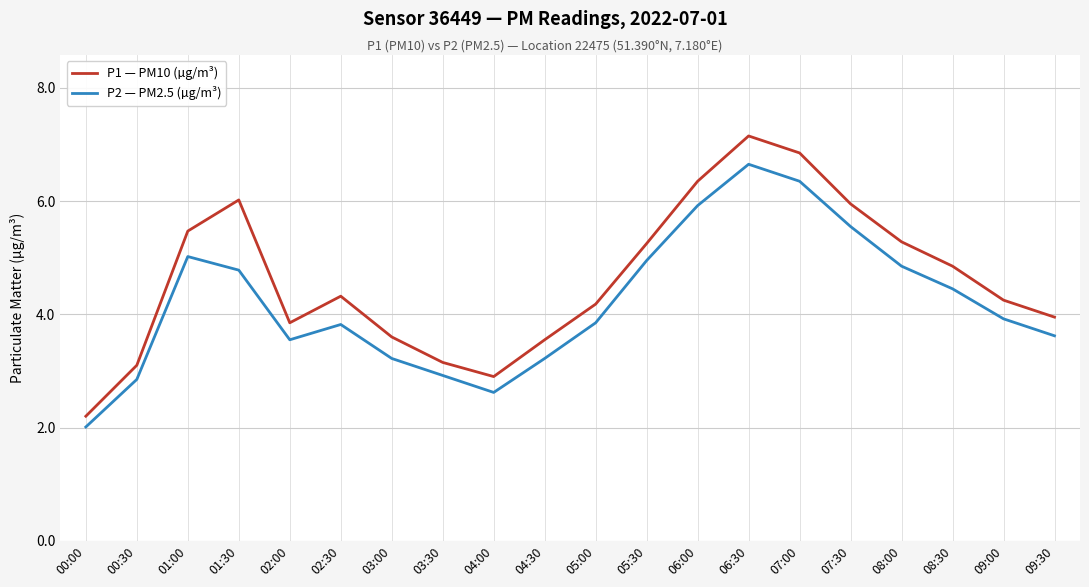

Does the chart display data point markers on the line(s)?

No